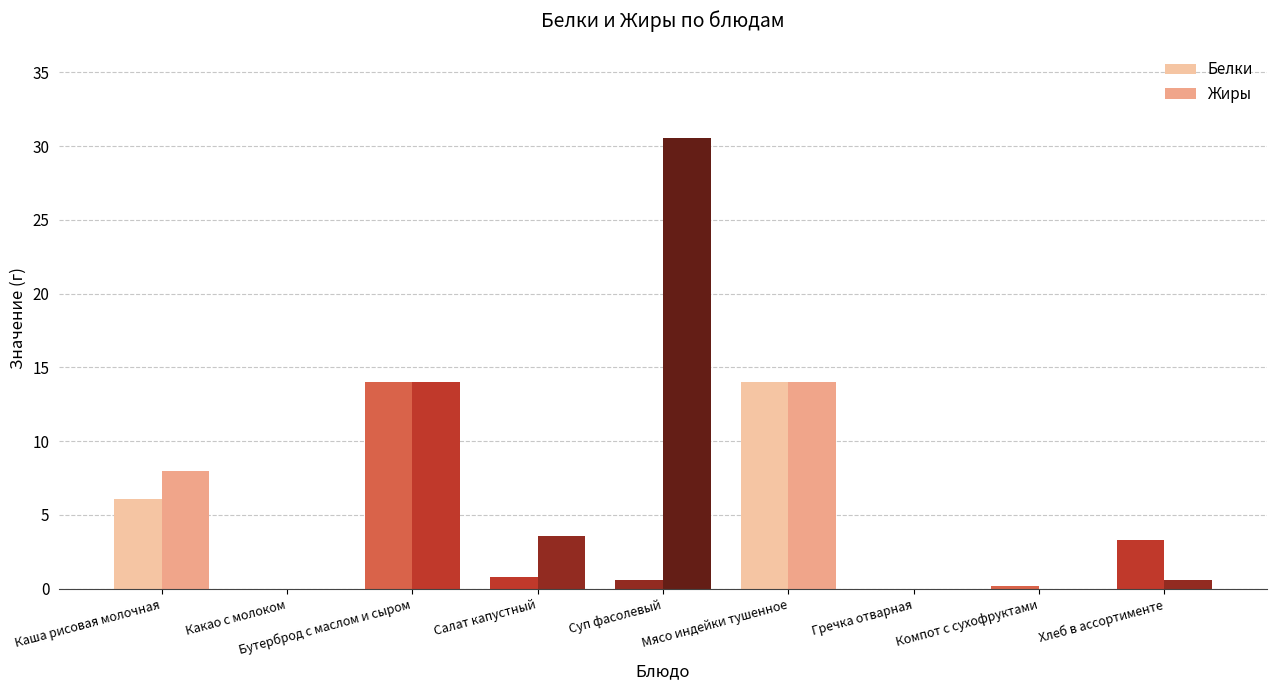

Count the number of categories in the chart.

9